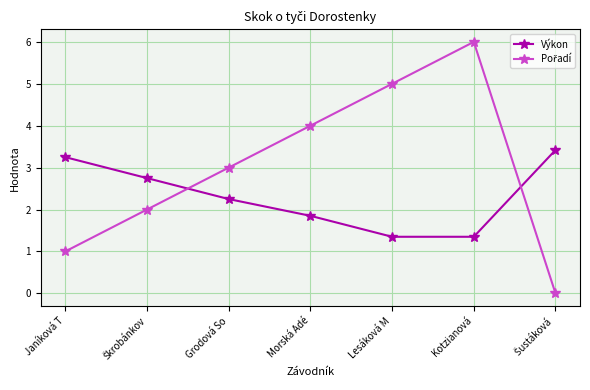

At which category is the sum across all series the highest?

Kotzianová